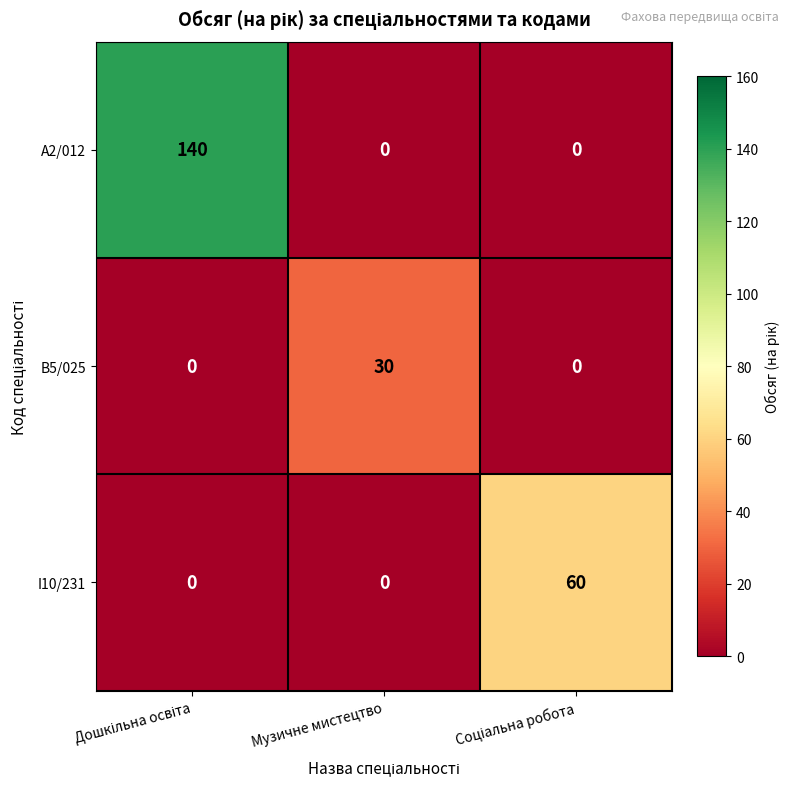

The value of I10/231 at Музичне мистецтво is -38. True or false?

False